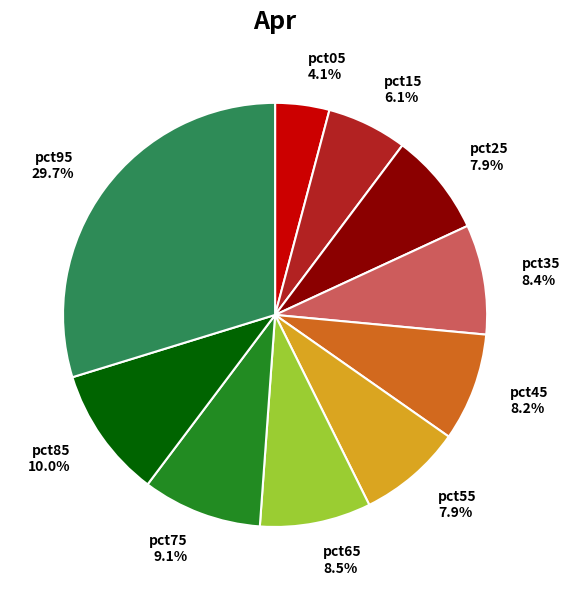

To the nearest percent, what is the difference between the largest and smallest slice percentages?

26%